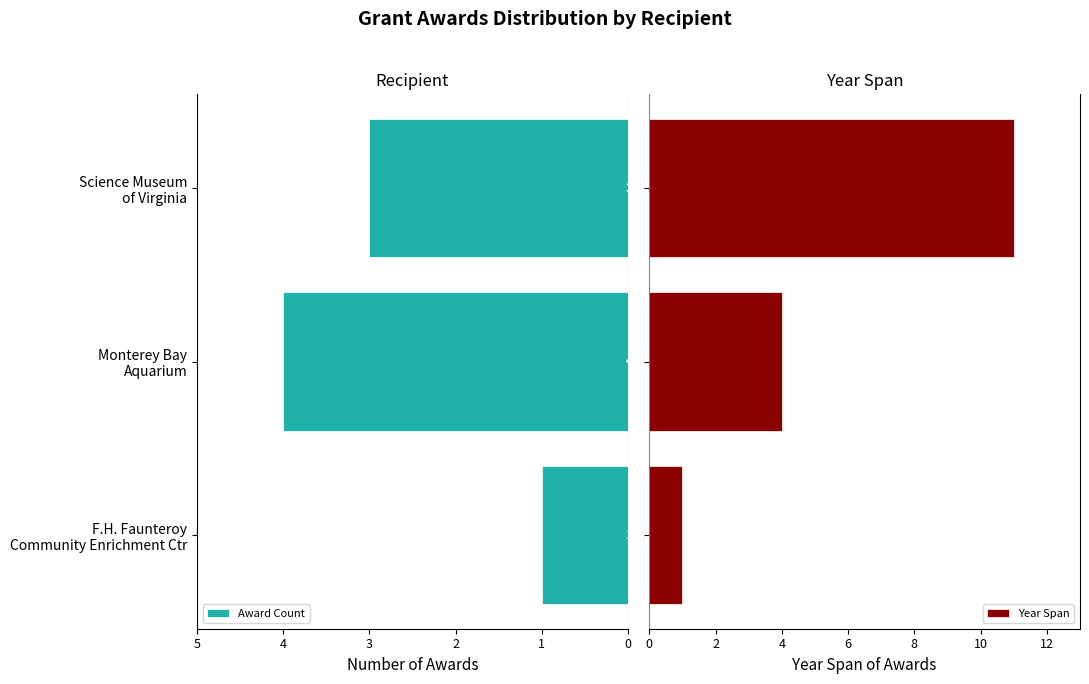

What are all the series names shown in the legend?

Award Count, Year Span